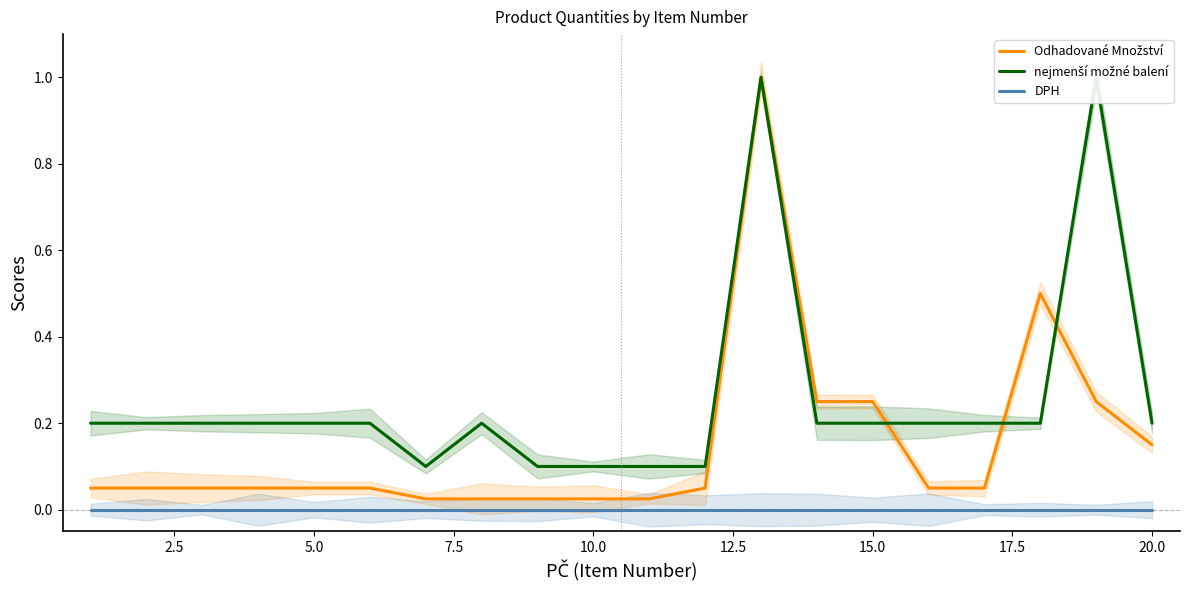

True or false: nejmenší možné balení has more than 1 interior local peaks.

True